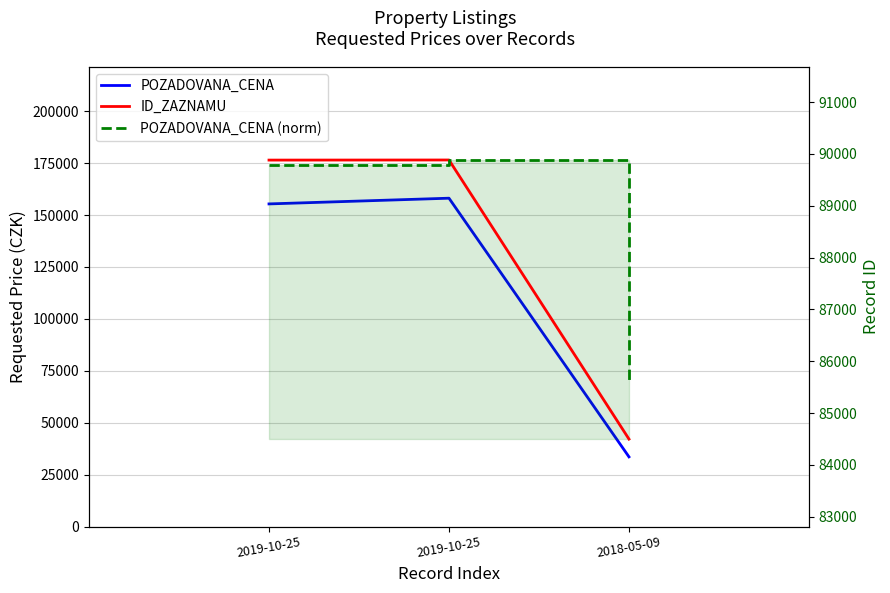

What are all the series names shown in the legend?

POZADOVANA_CENA, ID_ZAZNAMU, POZADOVANA_CENA (norm)